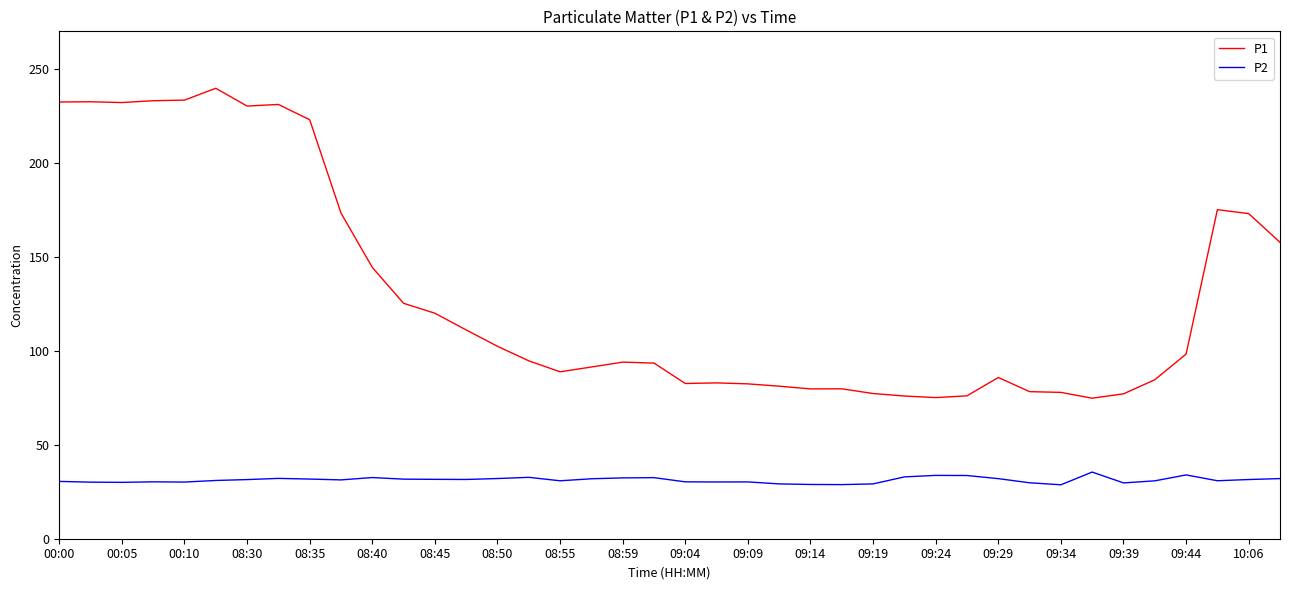

What is the difference between the maximum and minimum values in the P1 series?

164.9